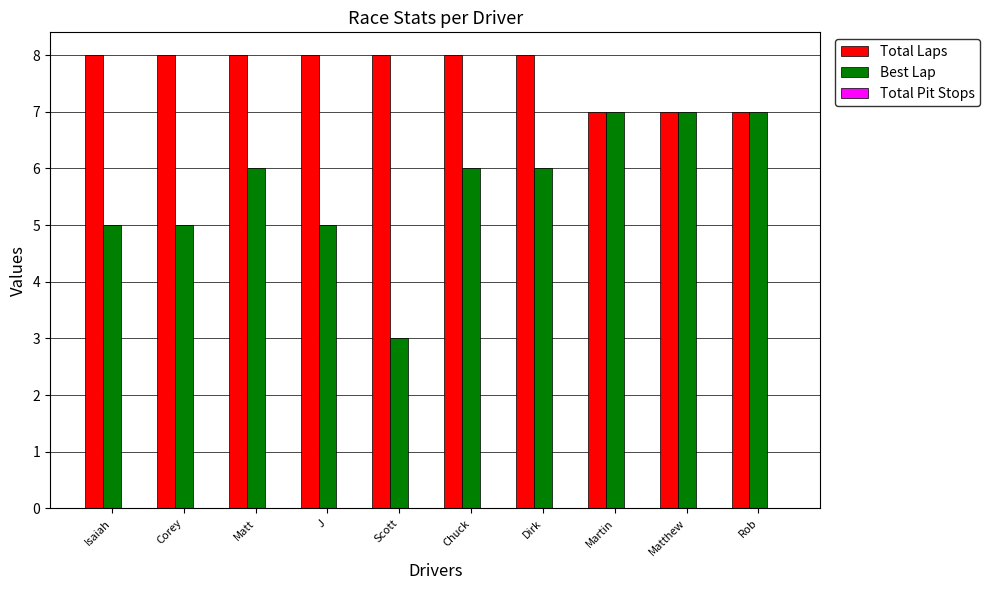

What is the label of the 1st bar from the left?

Isaiah